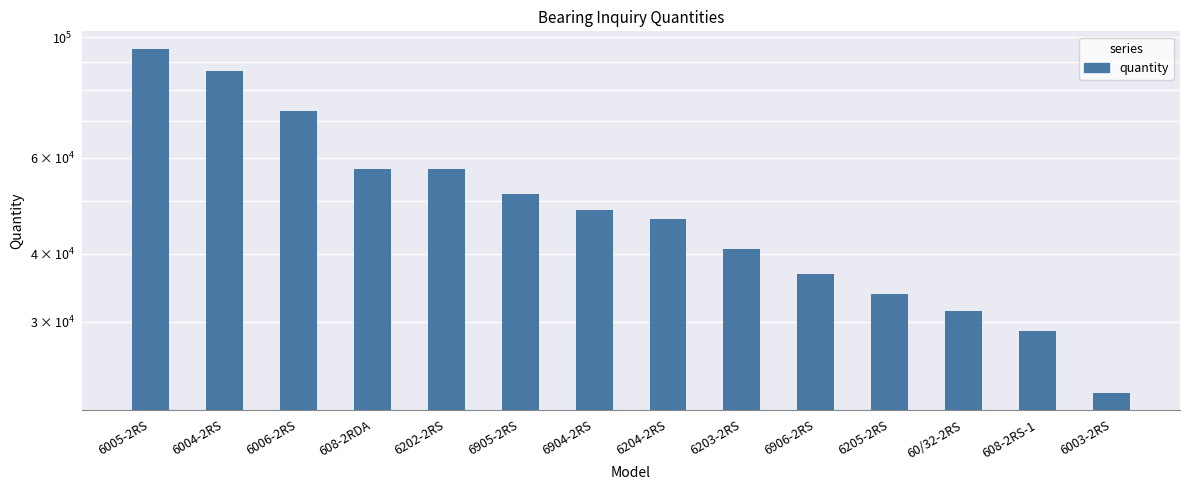

Rank the categories by value from lowest to highest.

6003-2RS, 608-2RS-1, 60/32-2RS, 6205-2RS, 6906-2RS, 6203-2RS, 6204-2RS, 6904-2RS, 6905-2RS, 6202-2RS, 608-2RDA, 6006-2RS, 6004-2RS, 6005-2RS